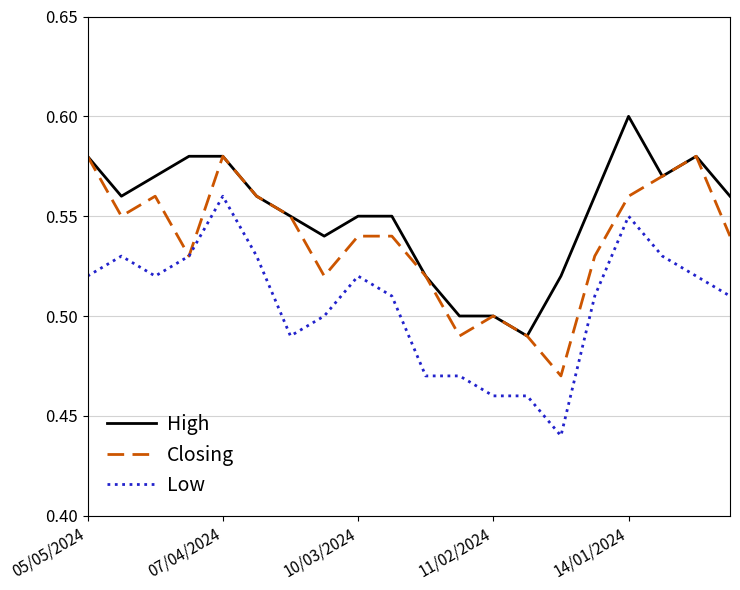

How many Low values are between 0 and 1?

20